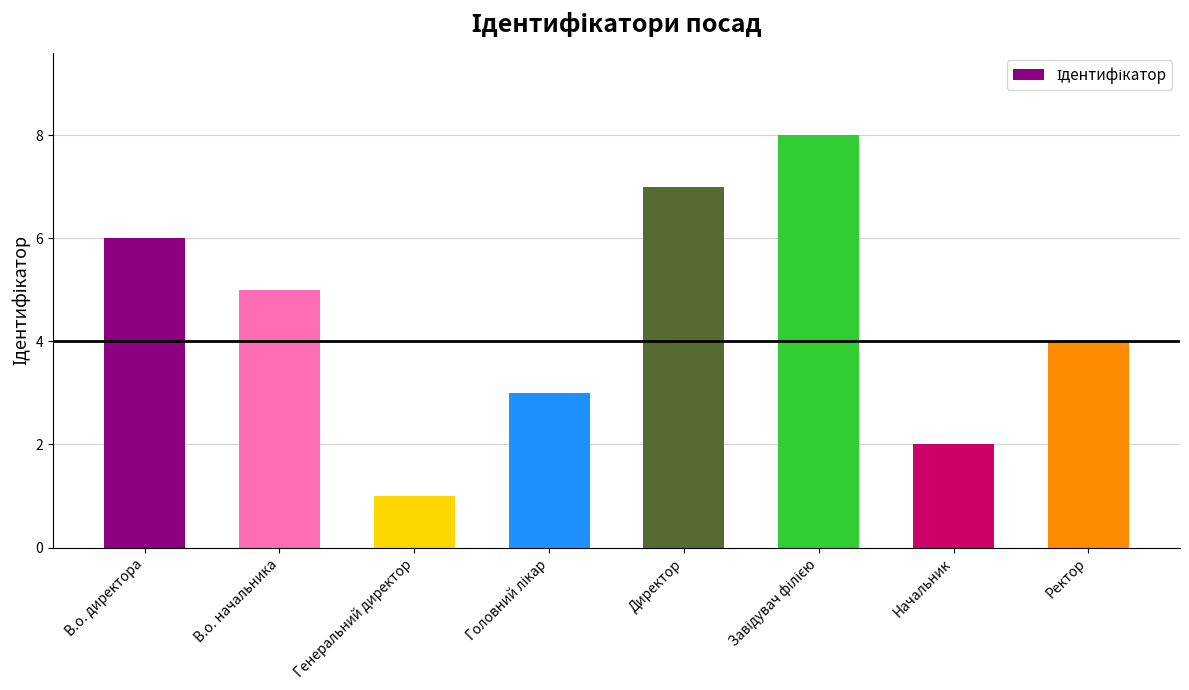

What is the difference between the maximum and minimum values?

7